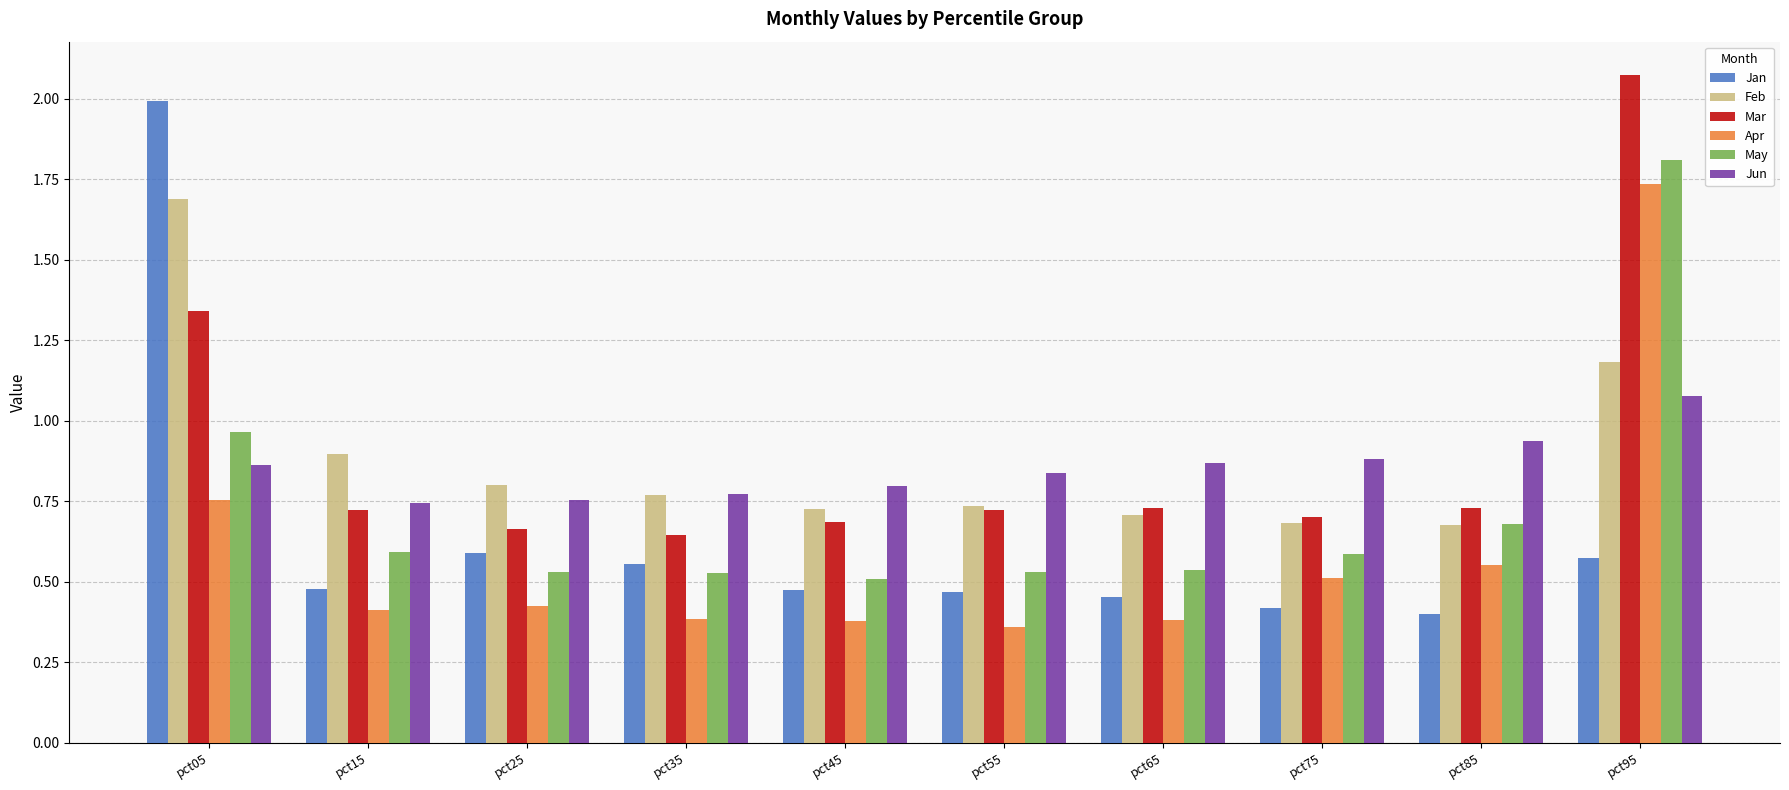

What is the sum of all Mar values?

9.0